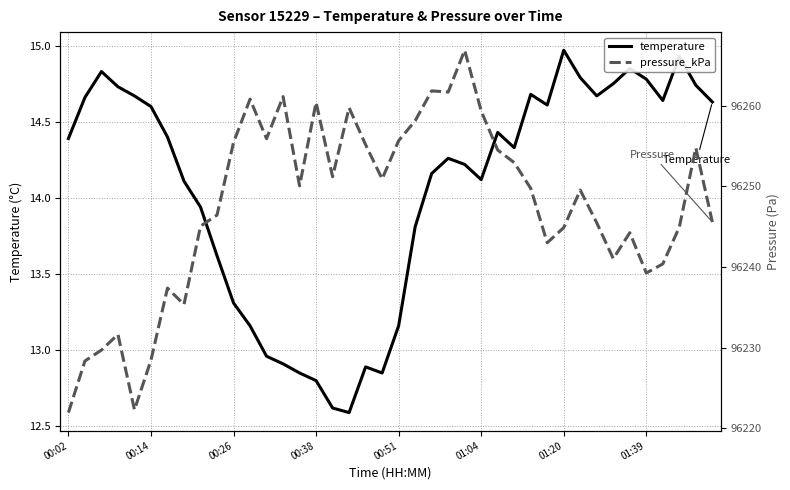

What is the maximum value for pressure_kPa?

96266.9